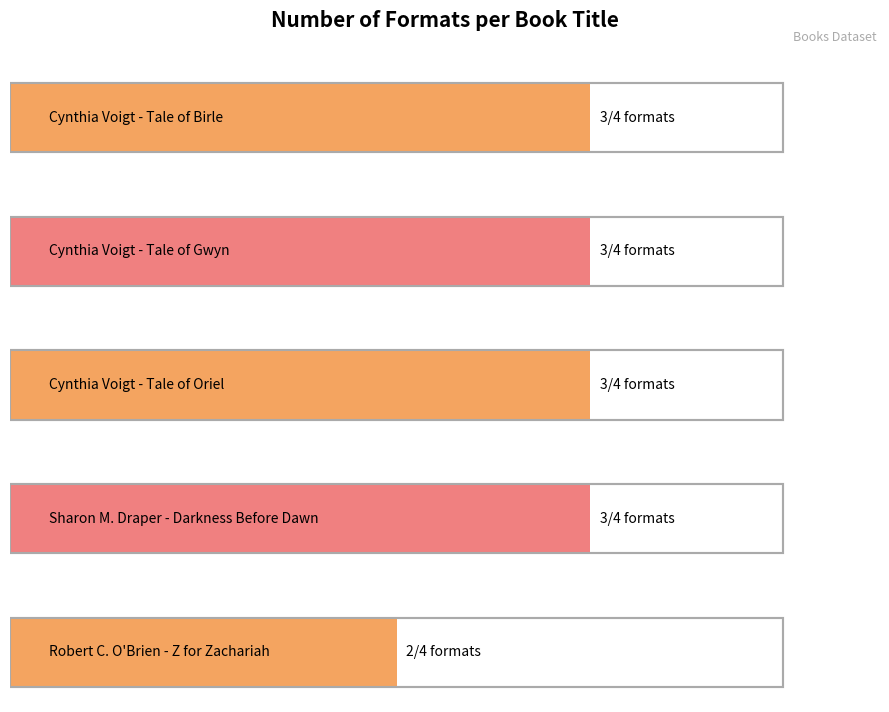

Where is the data nearest to the value 2?

Robert C. O'Brien - Z for Zachariah